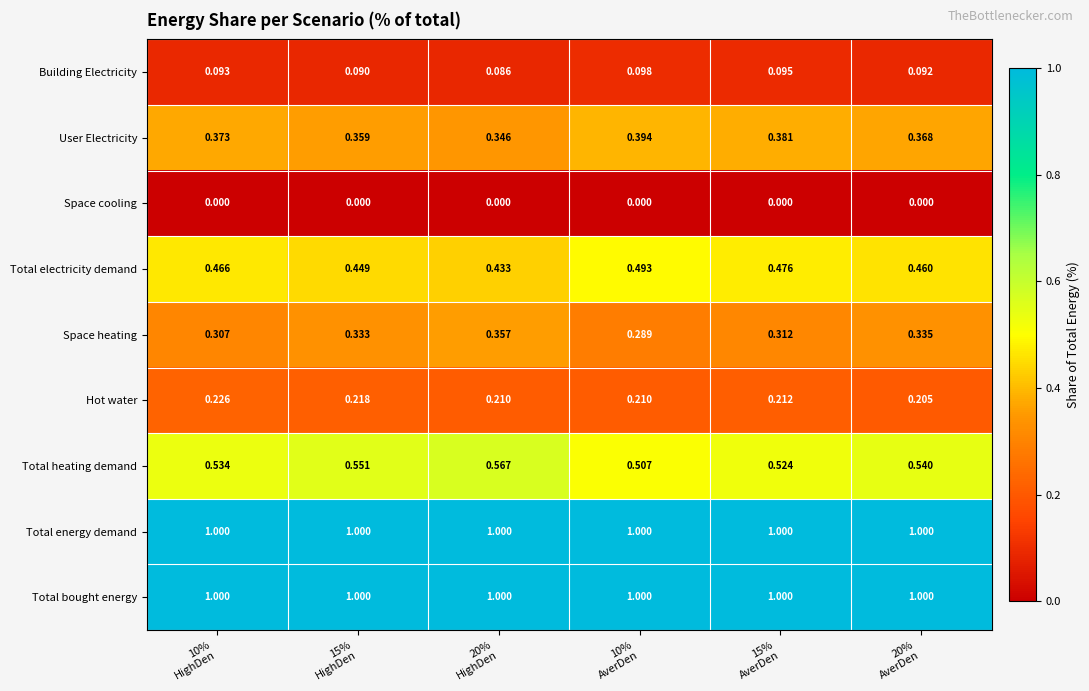

Which series has the widest spread of values?

Space heating